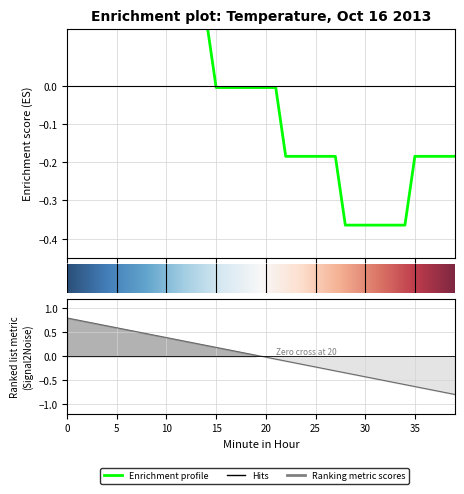

How many lines are shown in the chart?

1